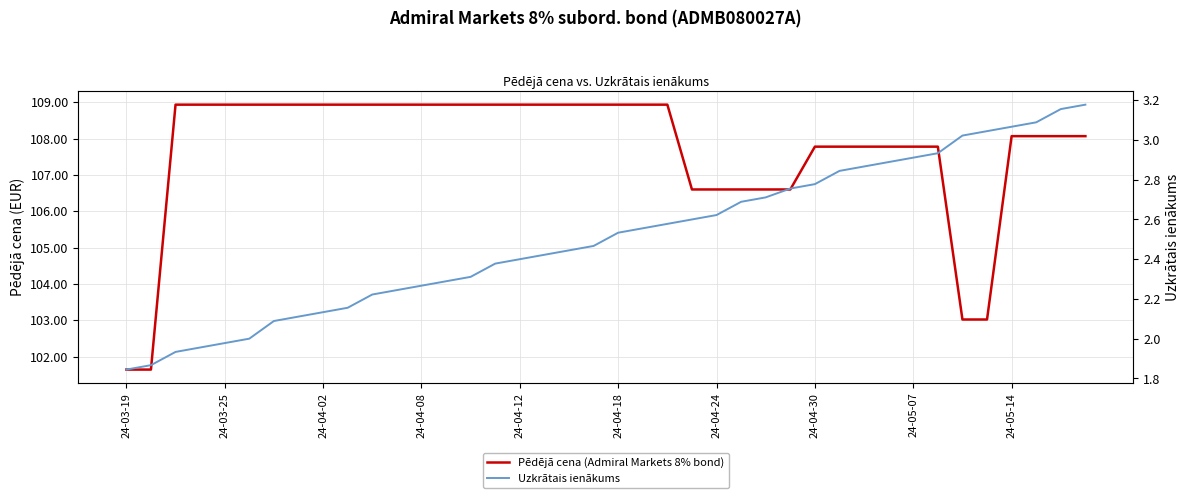

The Uzkrātais ienākums series shows 1.3 at 24-05-14. True or false?

False